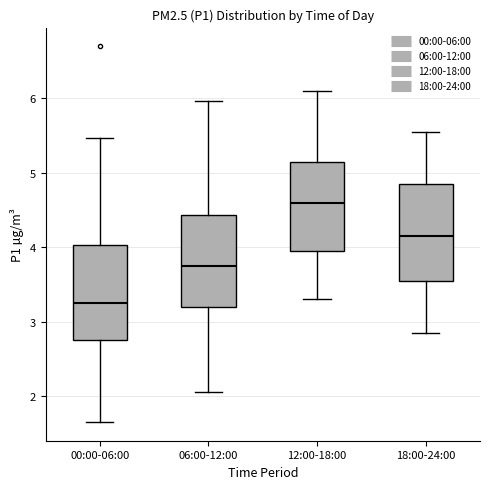

Reading left to right, transcribe this box plot: for each box, give where its median line is, the range the box spans, and where its two whiskers end, as read against the y-axis. The values are not printed on the chart, so give them approximately, as read against the axis.

00:00-06:00: median 3.3, box 2.8 to 4.0, whiskers 1.7 to 5.5
06:00-12:00: median 3.8, box 3.2 to 4.4, whiskers 2.1 to 6.0
12:00-18:00: median 4.6, box 4.0 to 5.2, whiskers 3.3 to 6.1
18:00-24:00: median 4.2, box 3.6 to 4.9, whiskers 2.9 to 5.6